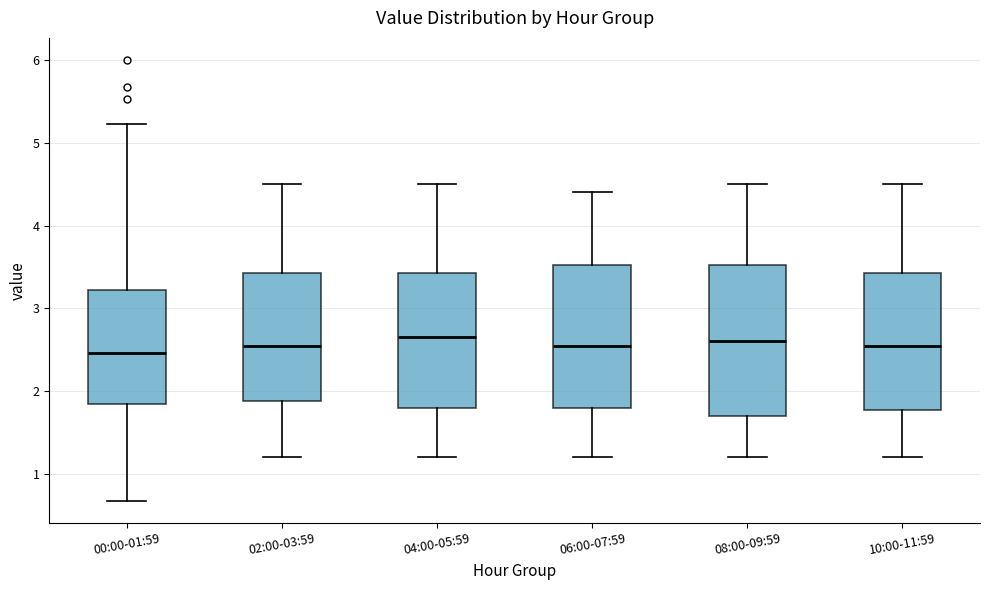

Where does the upper whisker of the box for 02:00-03:59 end on the y-axis? The values are not printed on the chart, so give them approximately, as read against the axis.

4.5